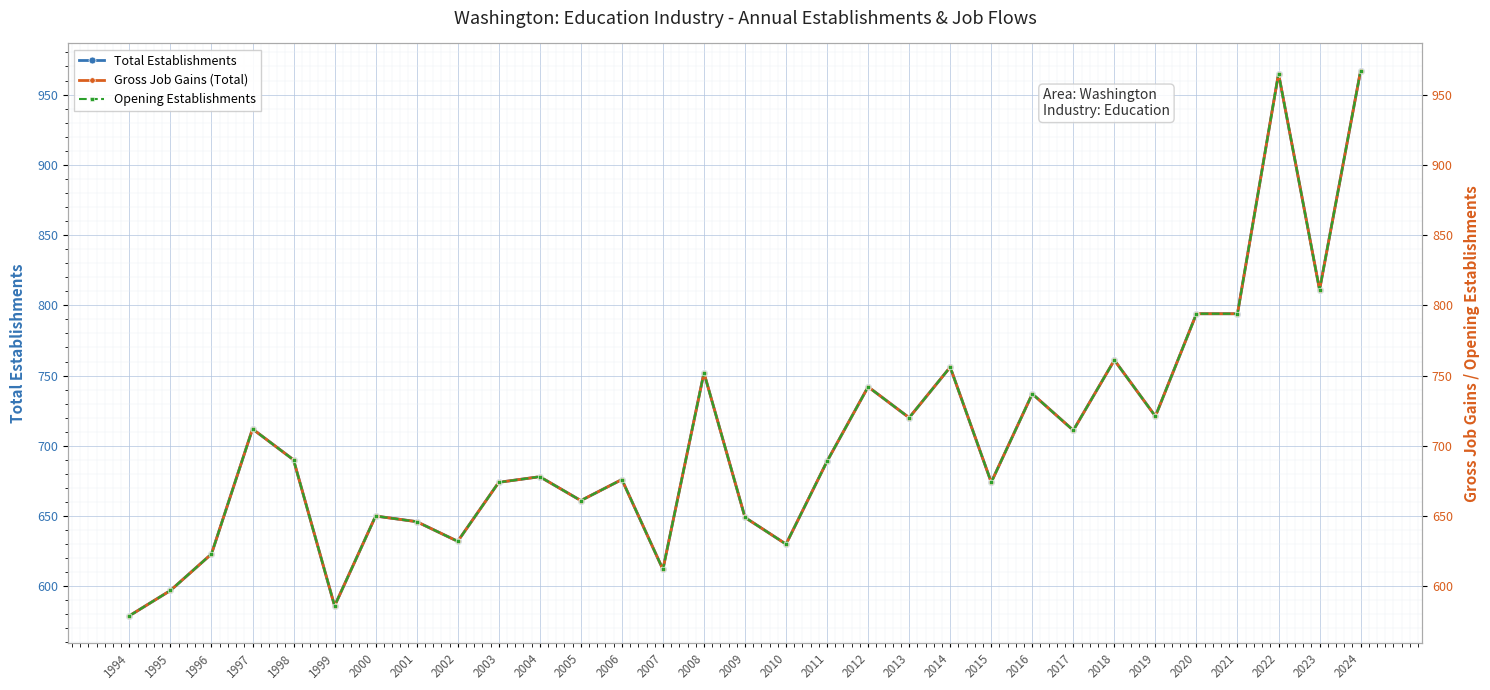

Is this an area chart (filled region under the line)?

No